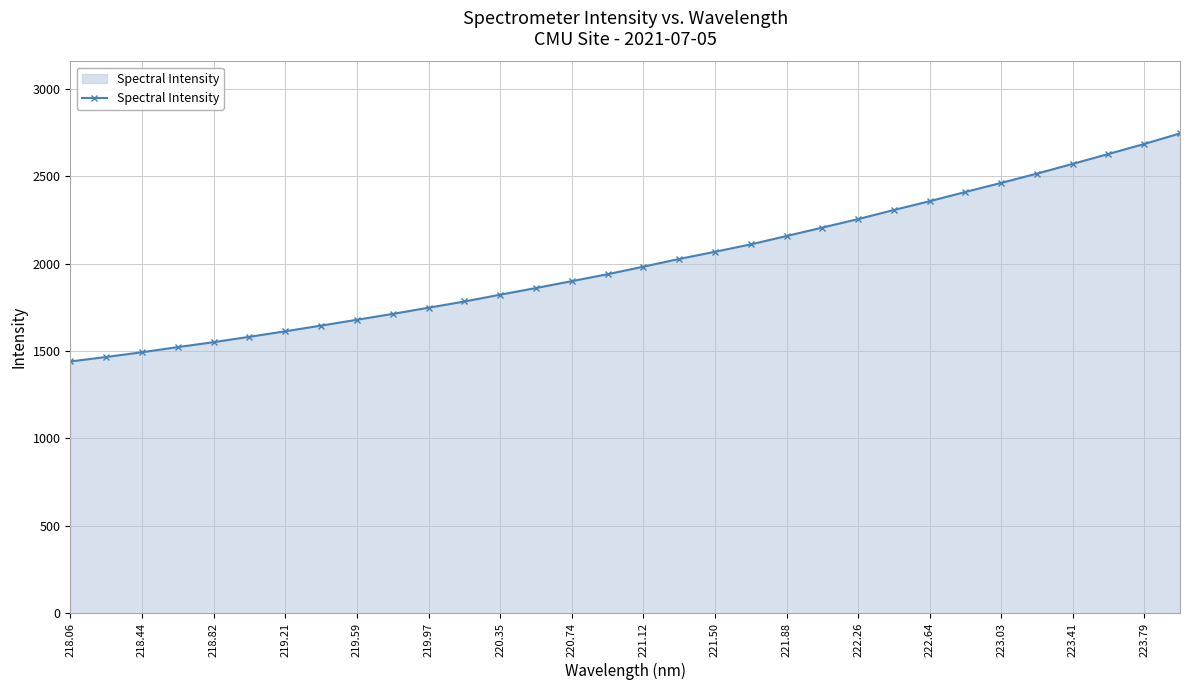

What is the difference between the maximum and minimum values?

1305.5